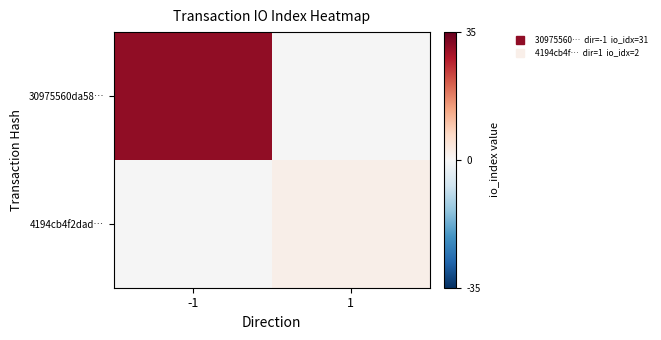

How many positive values does the 30975560da58… series have?

1